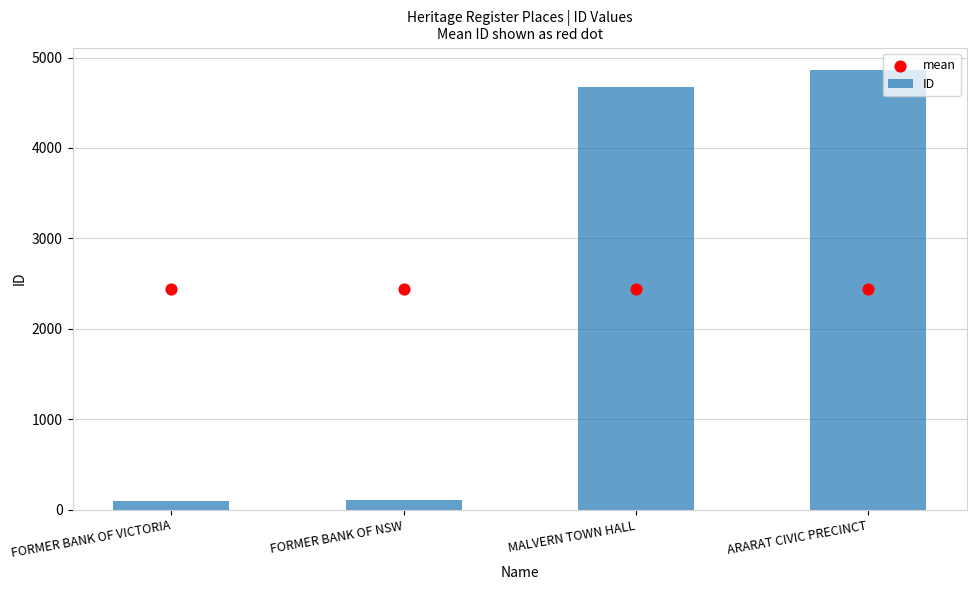

Which series reaches the maximum Y coordinate?

ID